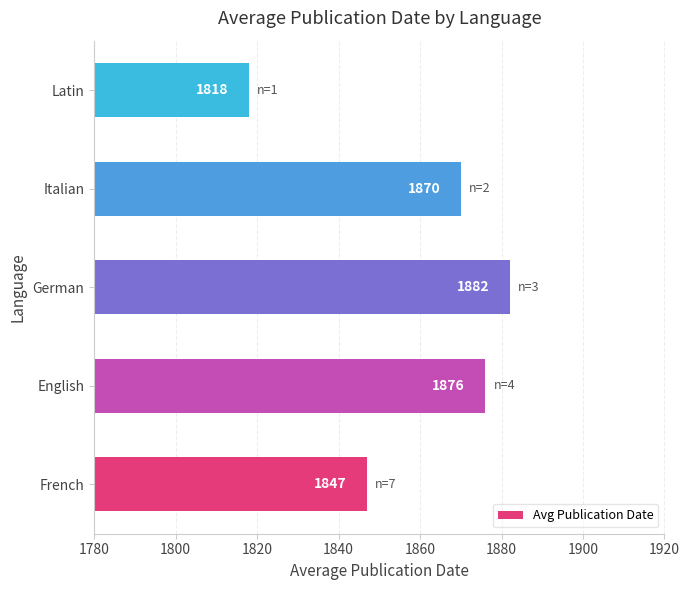

What is the average value?

1859